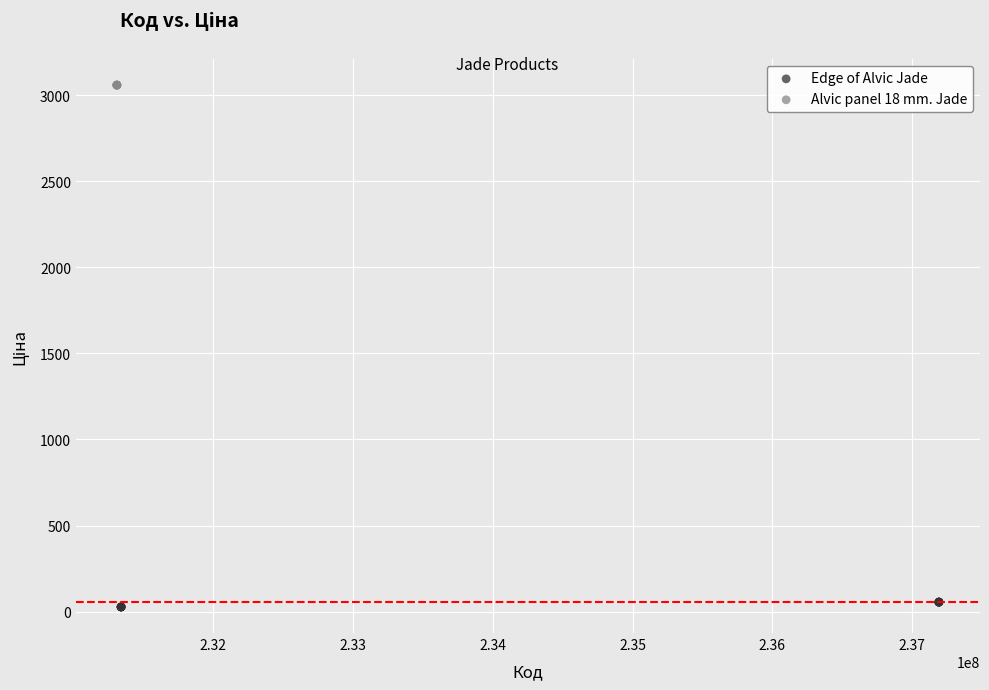

Which series contains the lowest Y value?

Edge of Alvic Jade